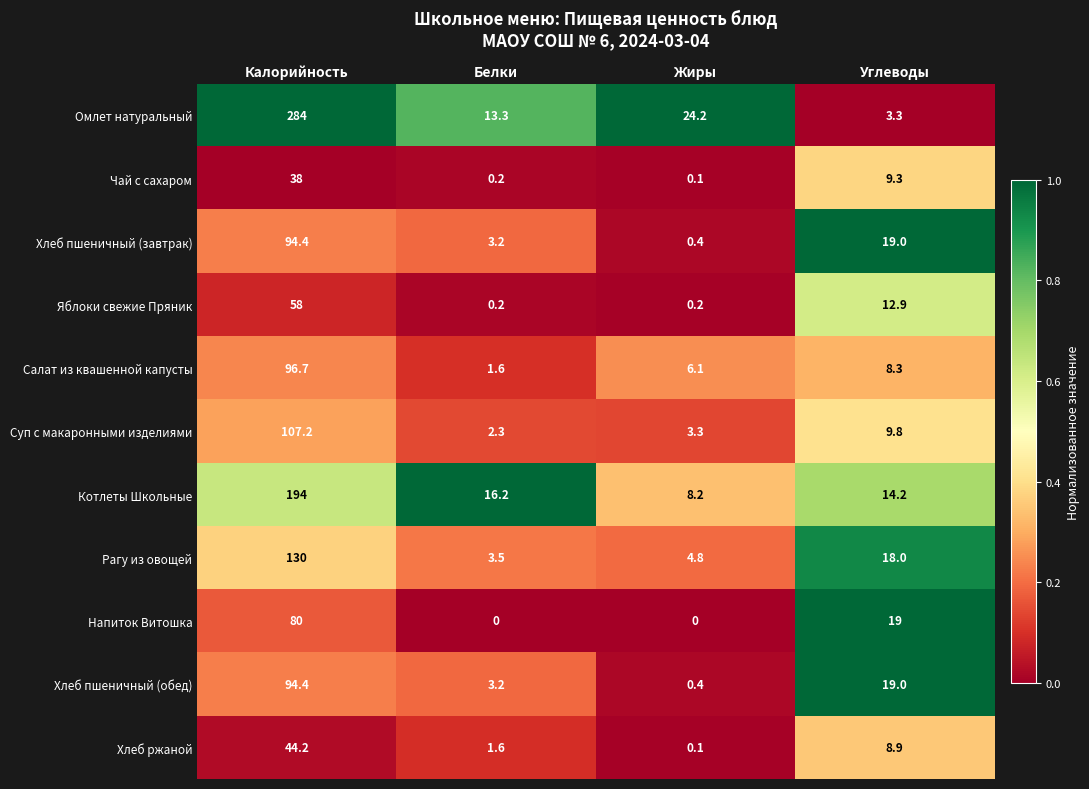

Which series has the widest spread of values?

Омлет натуральный